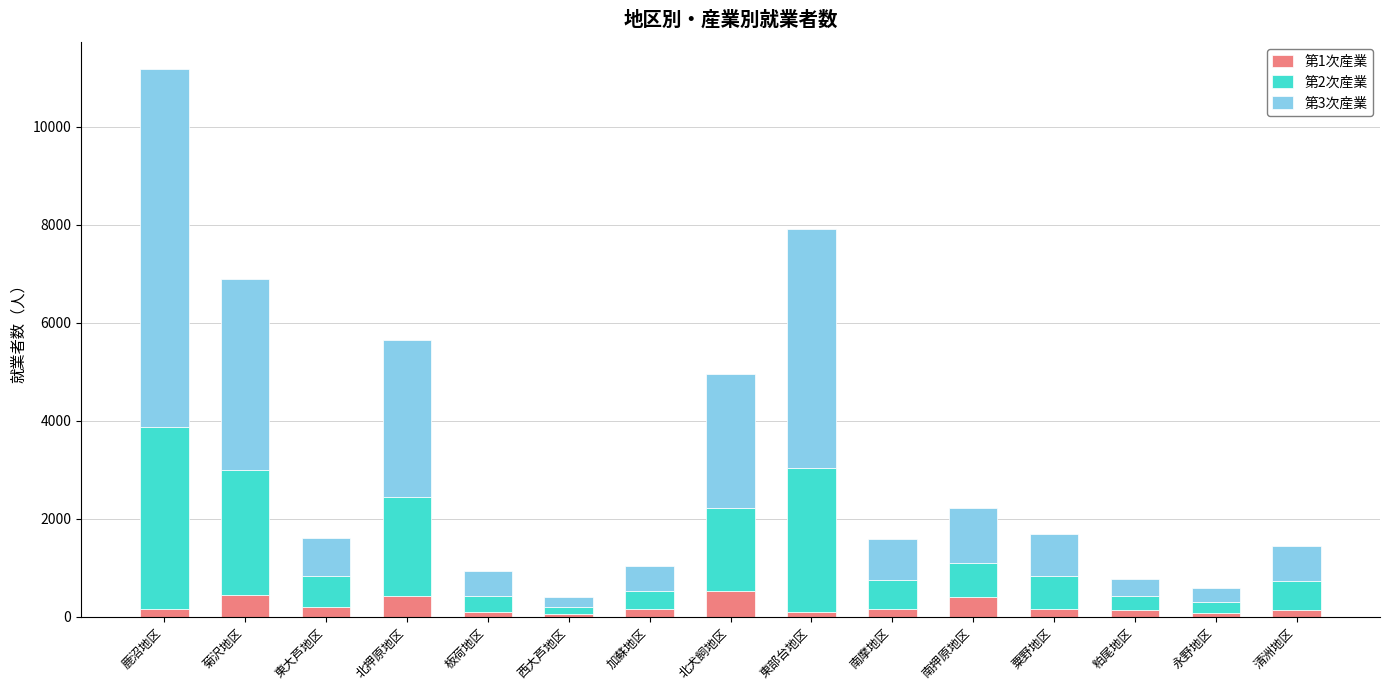

The value of 第1次産業 at 北犬飼地区 is 528. True or false?

True